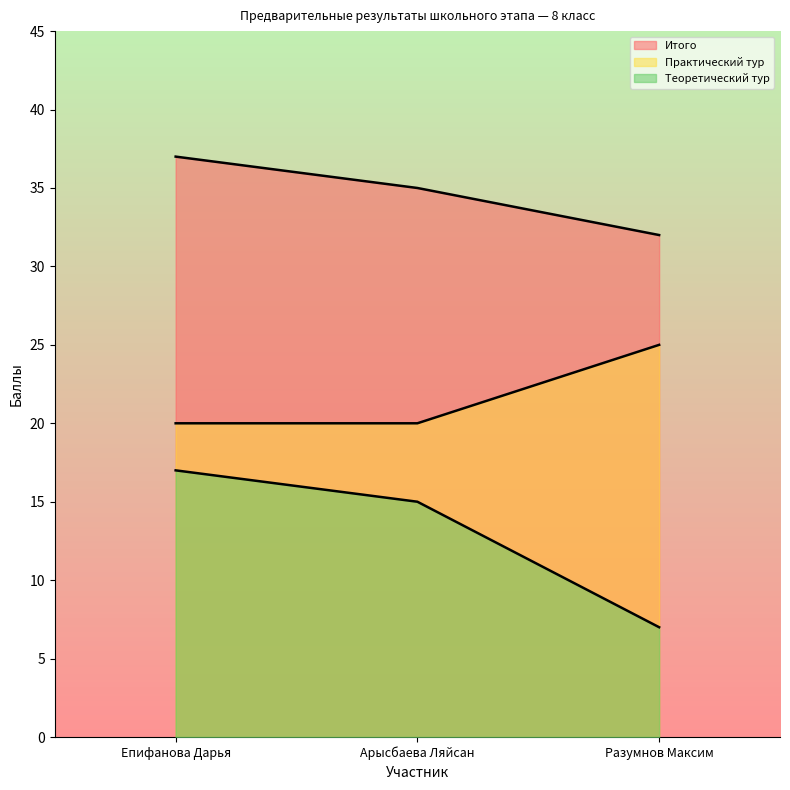

Is it true that Итого equals 32 at Разумнов Максим?

True